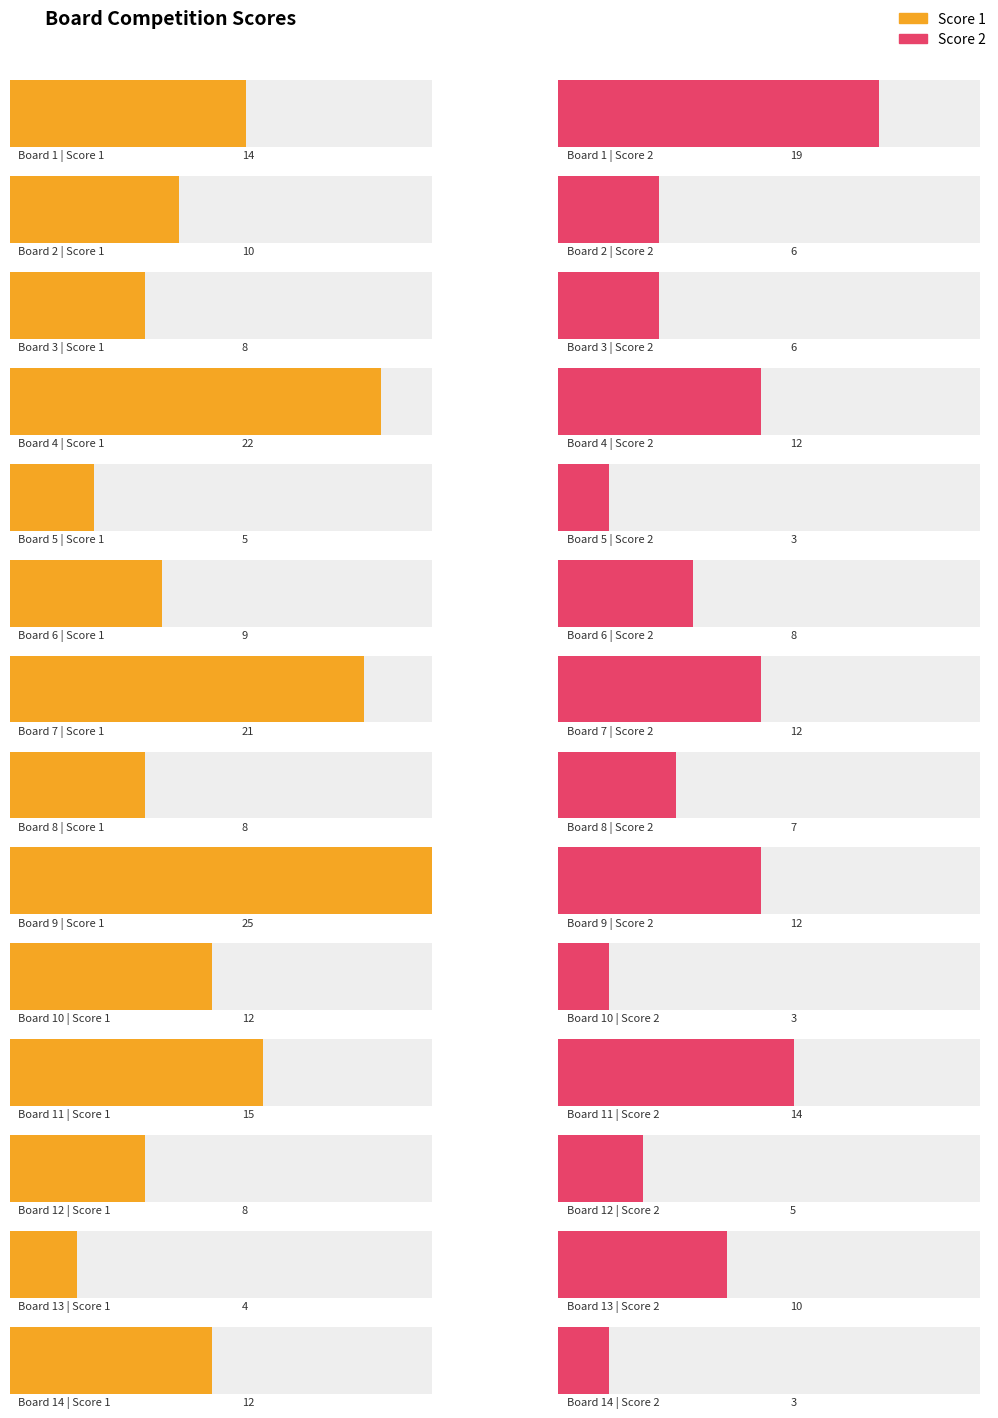

What is the sum of the Score 2 values at 2 and 11?

20